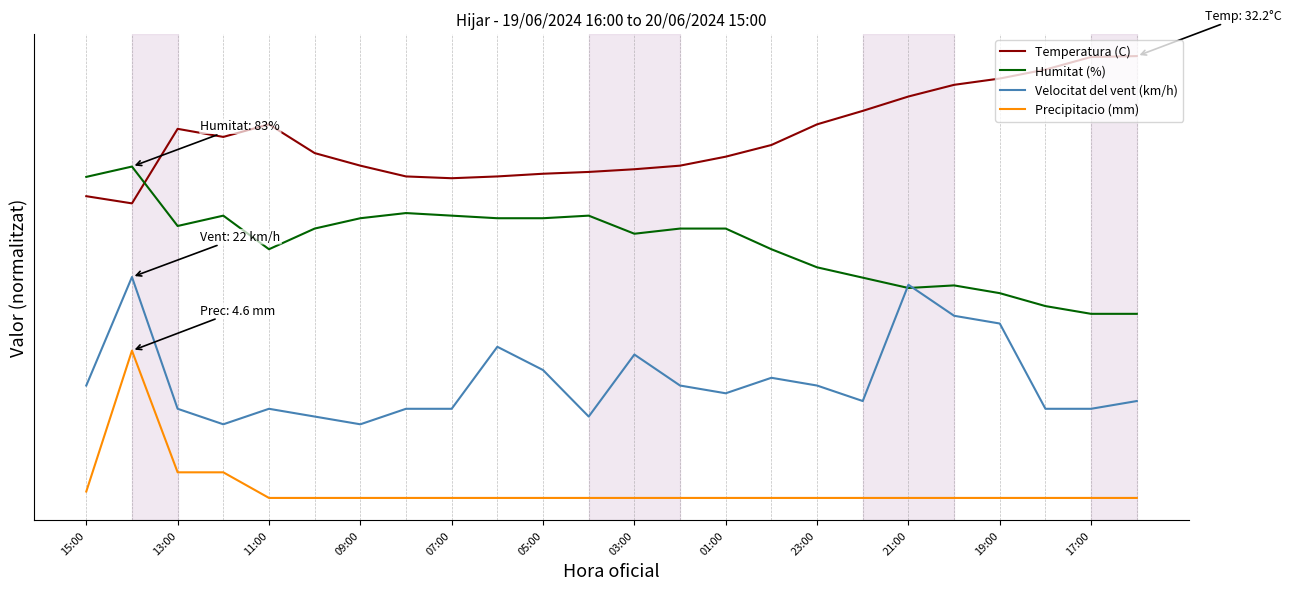

Is this an area chart (filled region under the line)?

No